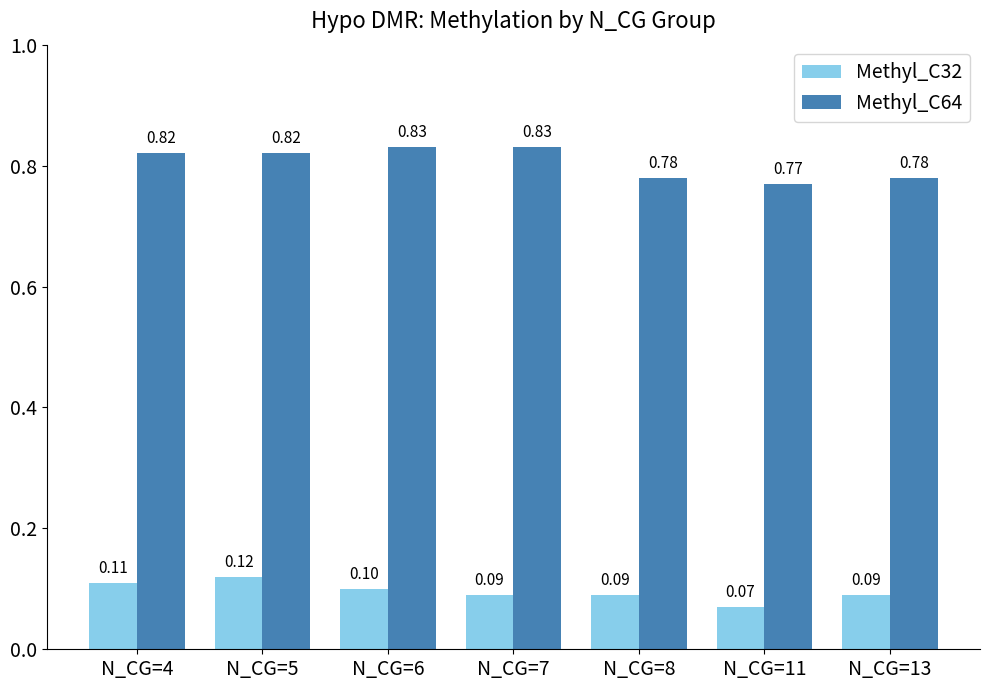

At N_CG=8, list the series in order from largest to smallest.

Methyl_C64, Methyl_C32